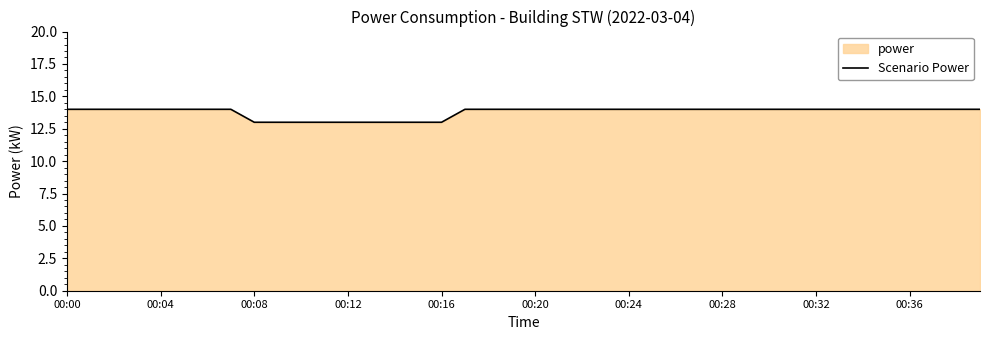

Is it true that the value at 14 is 13?

True